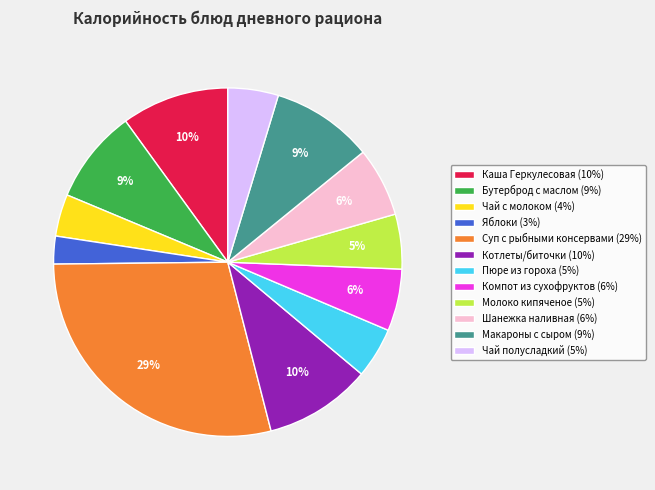

To the nearest percent, what percentage of the pie is Чай полусладкий?

5%